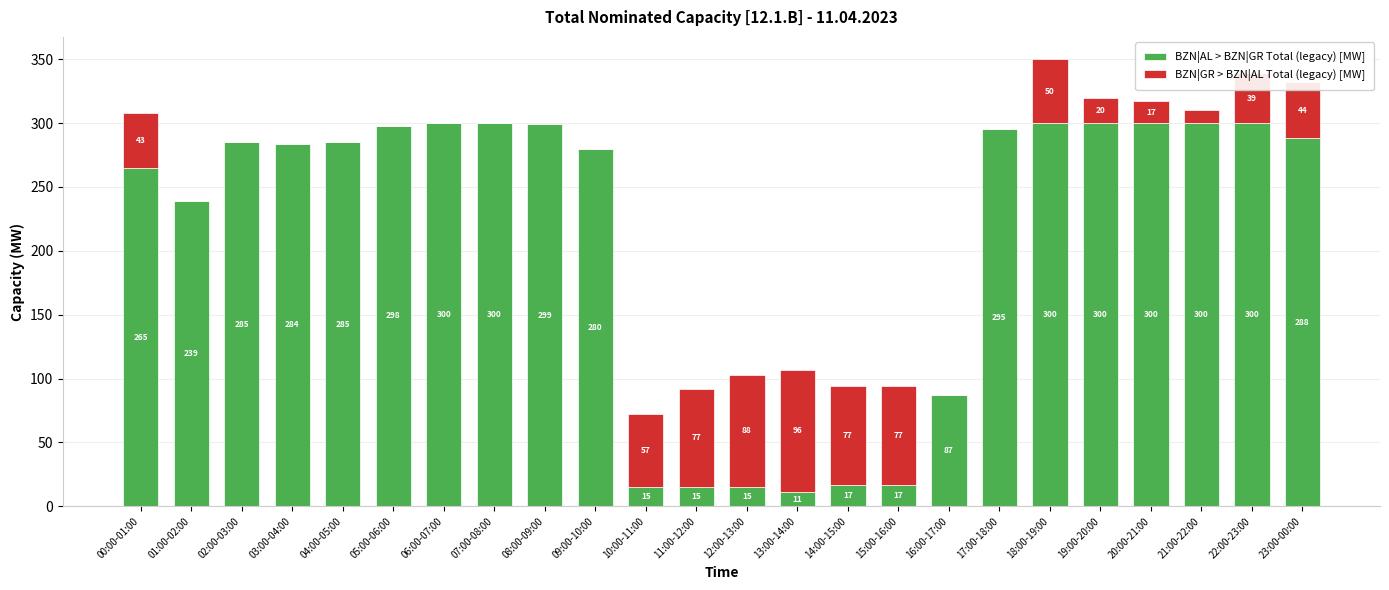

What is the total value across all series at 19:00-20:00?

320